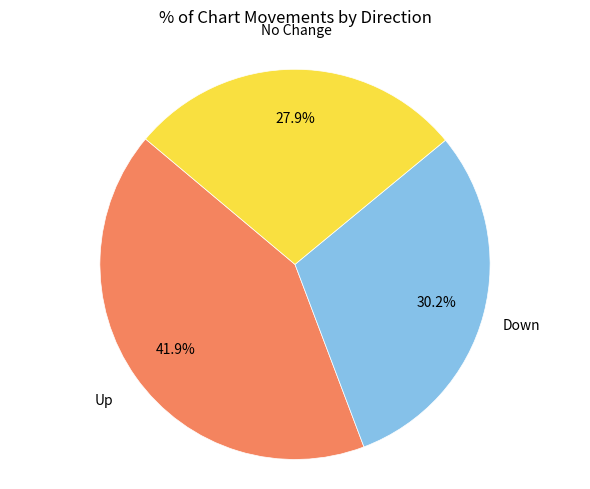

Rank the categories by value from highest to lowest.

Up, Down, No Change